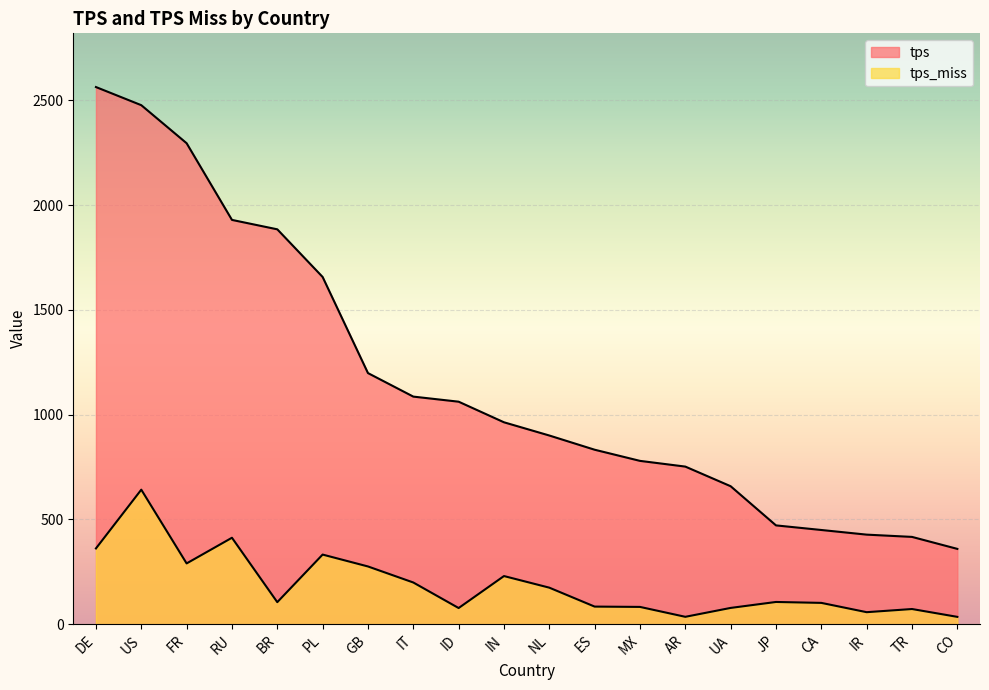

What is the maximum value shown in the chart?

2563.2